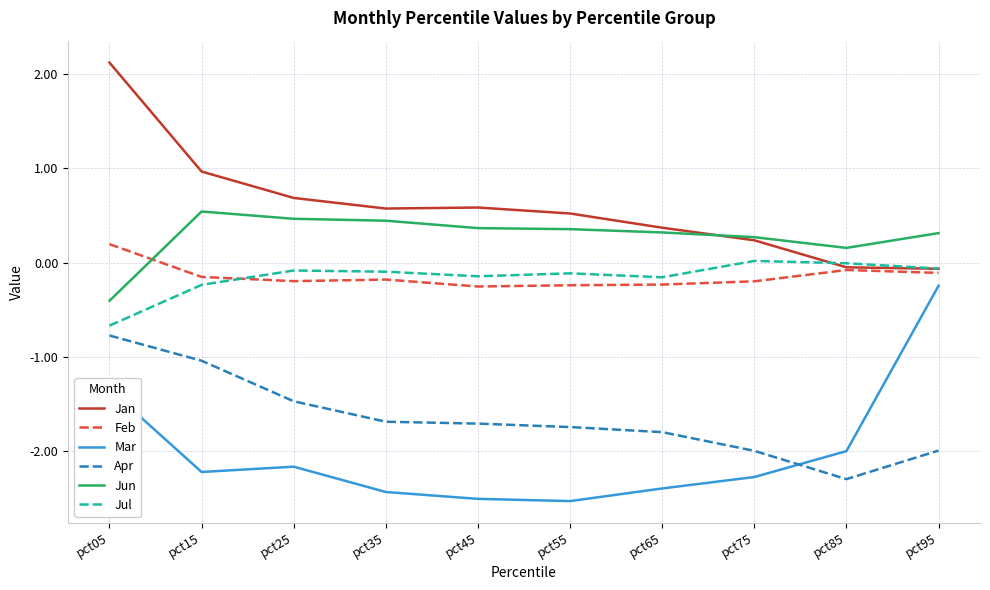

Is the value of Feb at pct05 greater than the value of Jul at pct45?

Yes